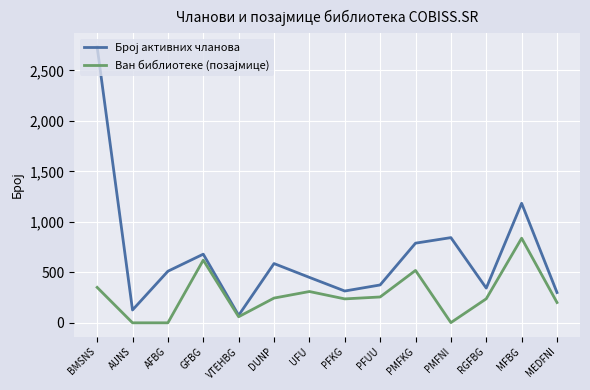

What is the highest value of the Ван библиотеке (позajмице) series?

838